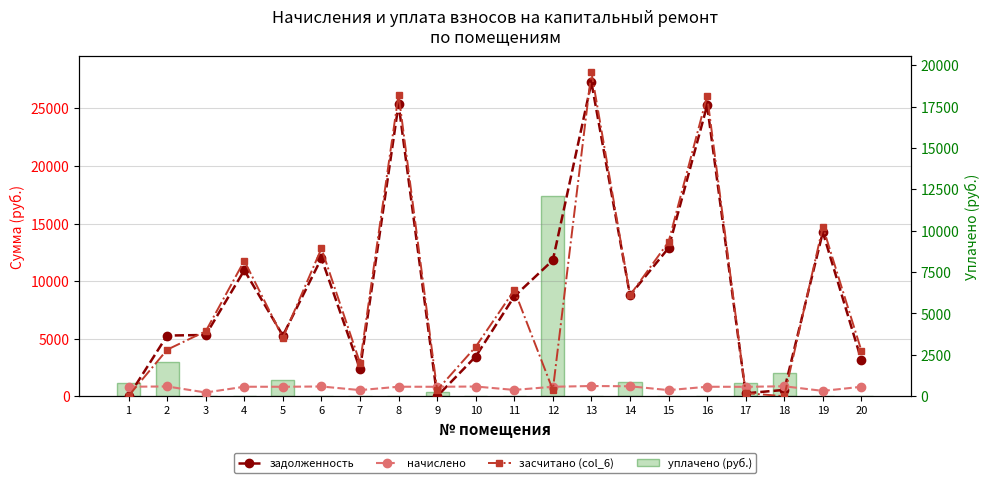

The засчитано (col_6) series shows 162.0 at 17. True or false?

False